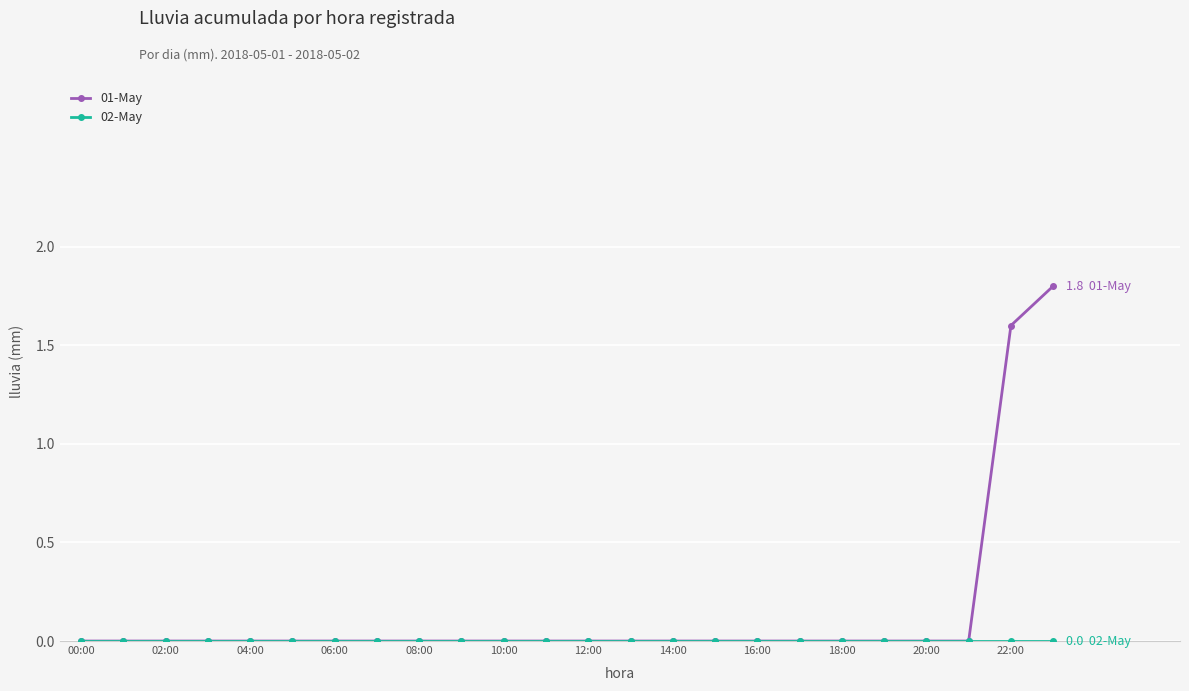

What is the difference between the maximum and minimum values in the 01-May series?

1.8